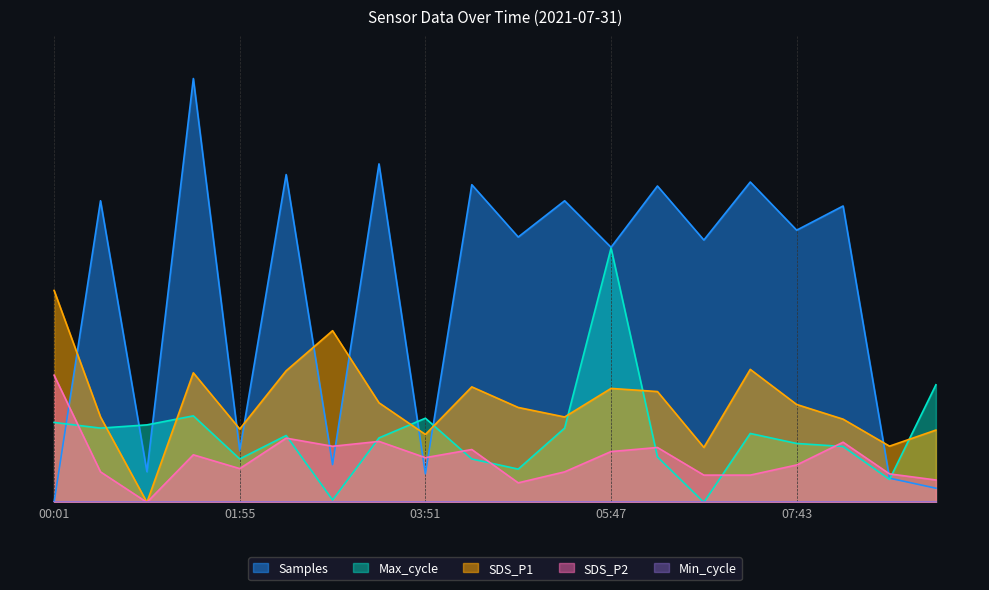

What is the maximum value shown in the chart?

1.0